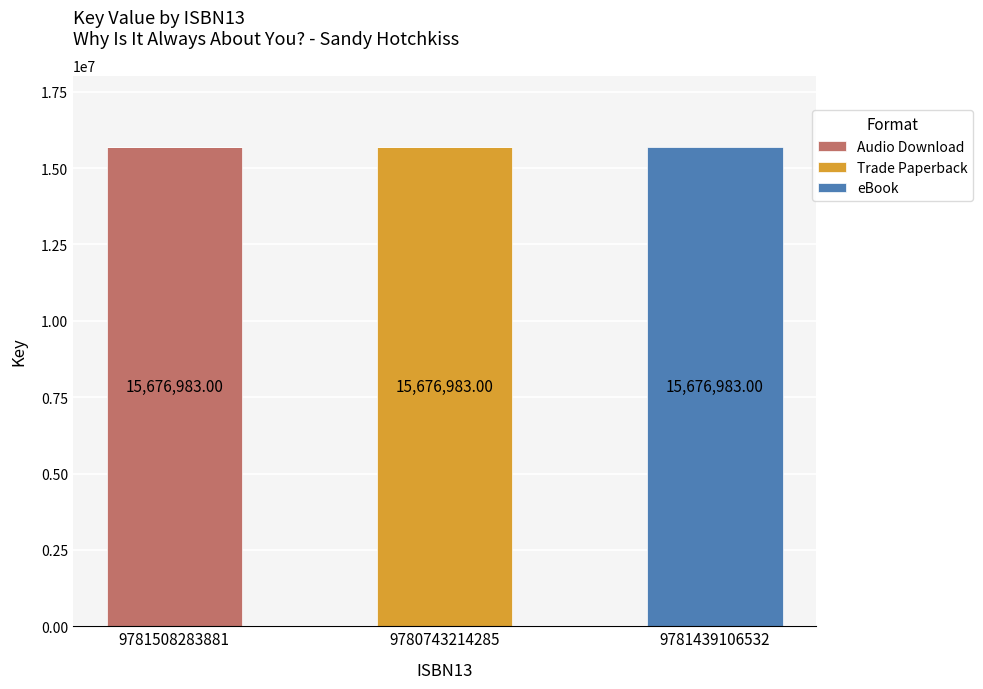

What is the total value across all series at 9781439106532?

15676983